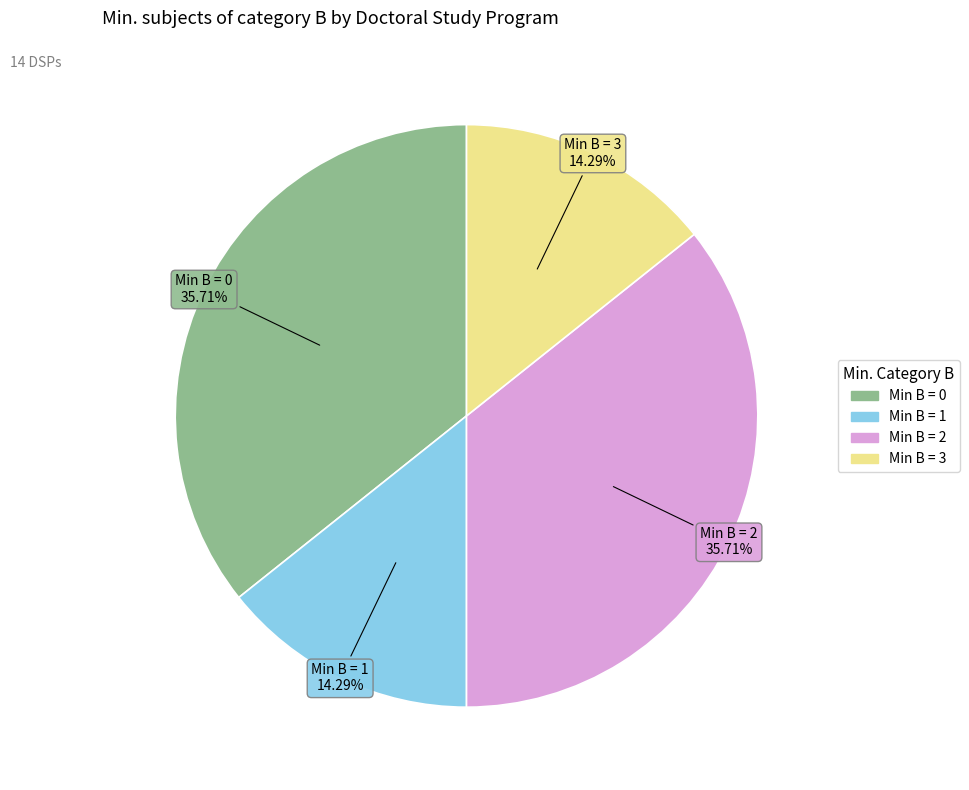

Does any single category account for the majority?

No